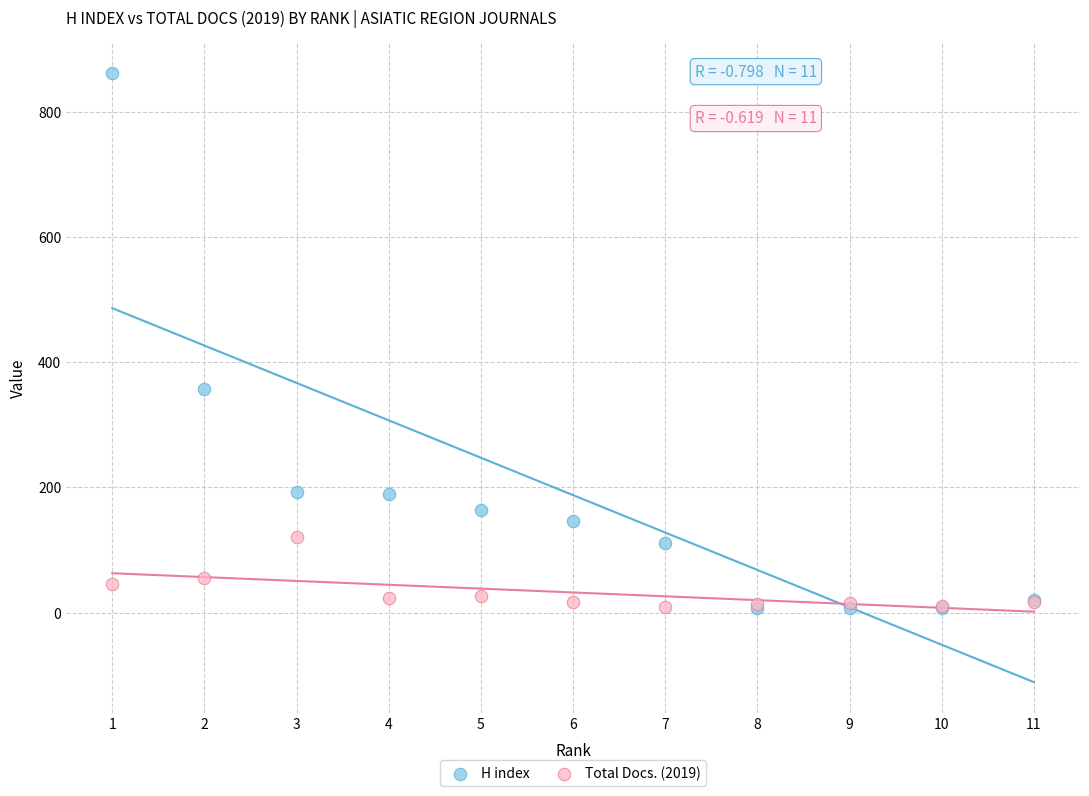

Which series has the largest Y range (max minus min)?

H index